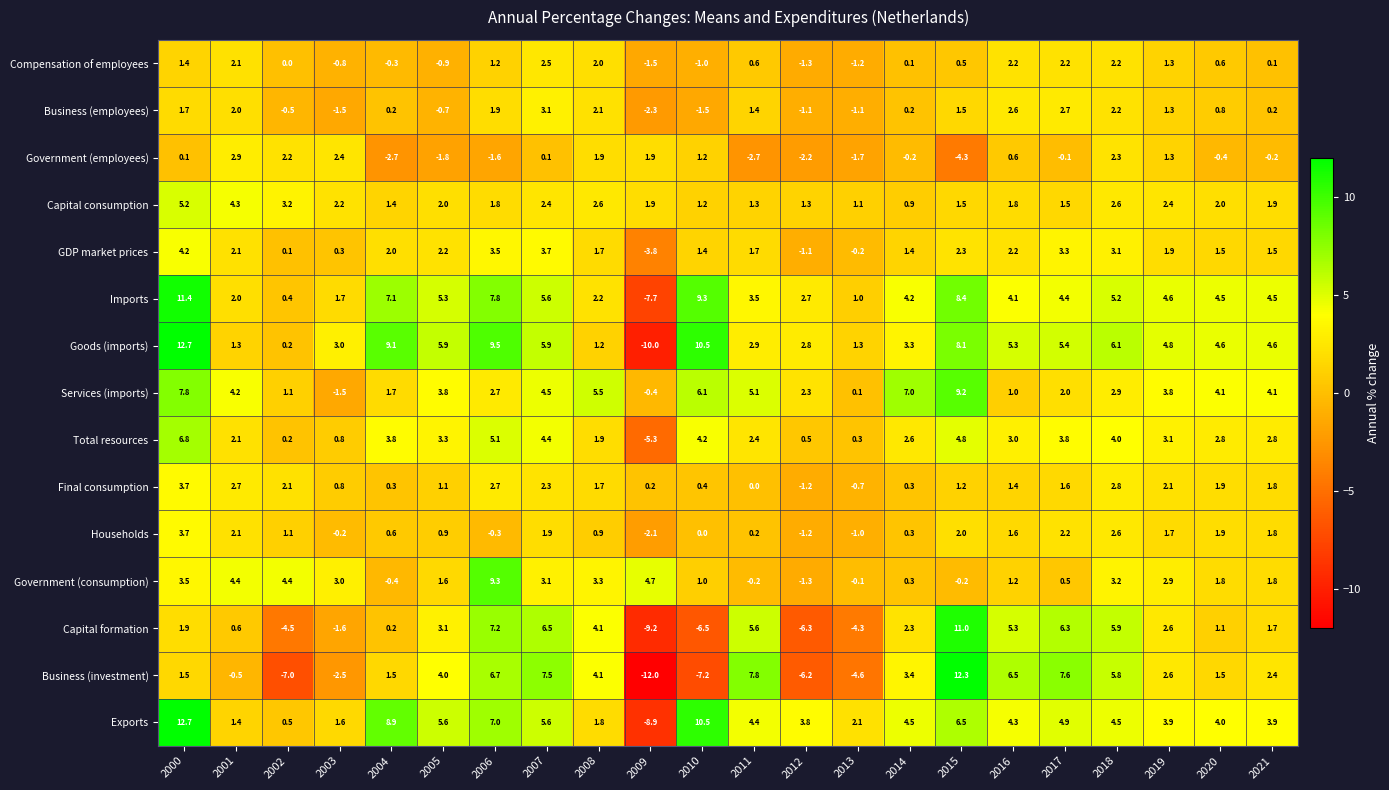

What is the difference between the Imports values at 2018 and 2000?

6.2